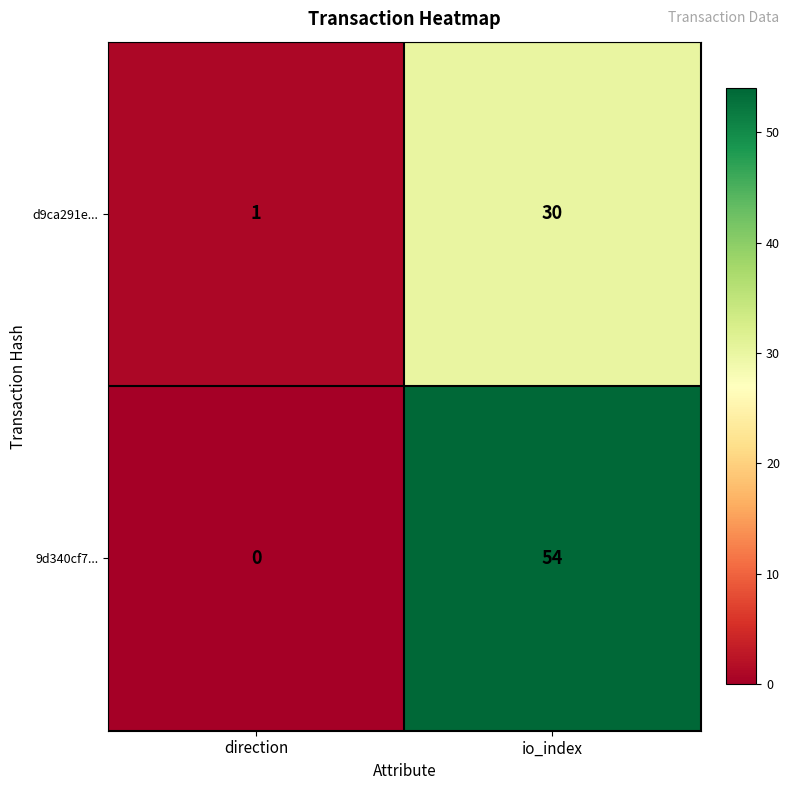

What is the average value of the d9ca291e... series?

16